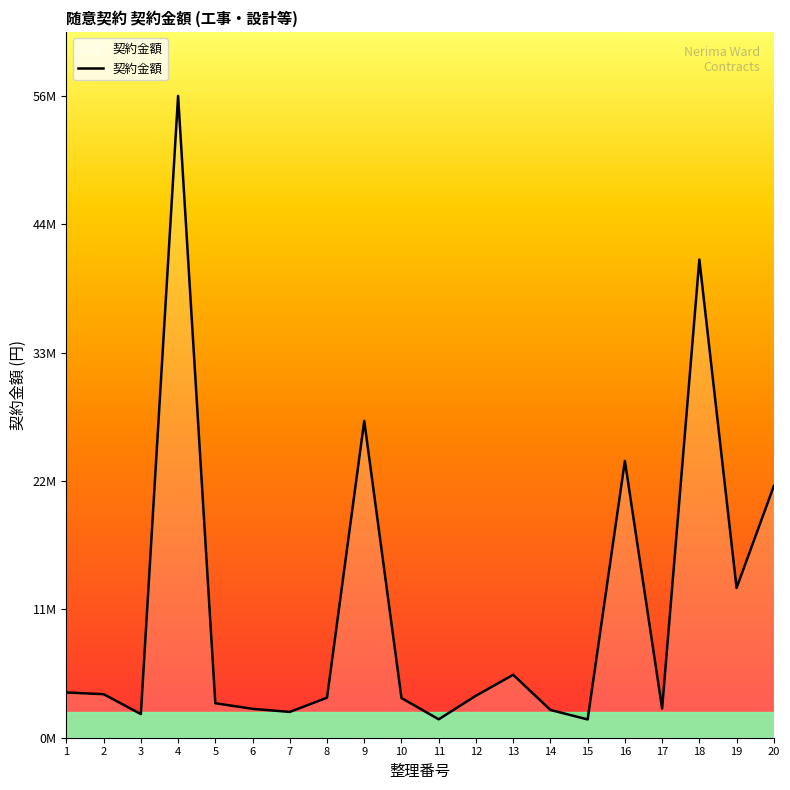

At which label is the value closest to 28849150?

9